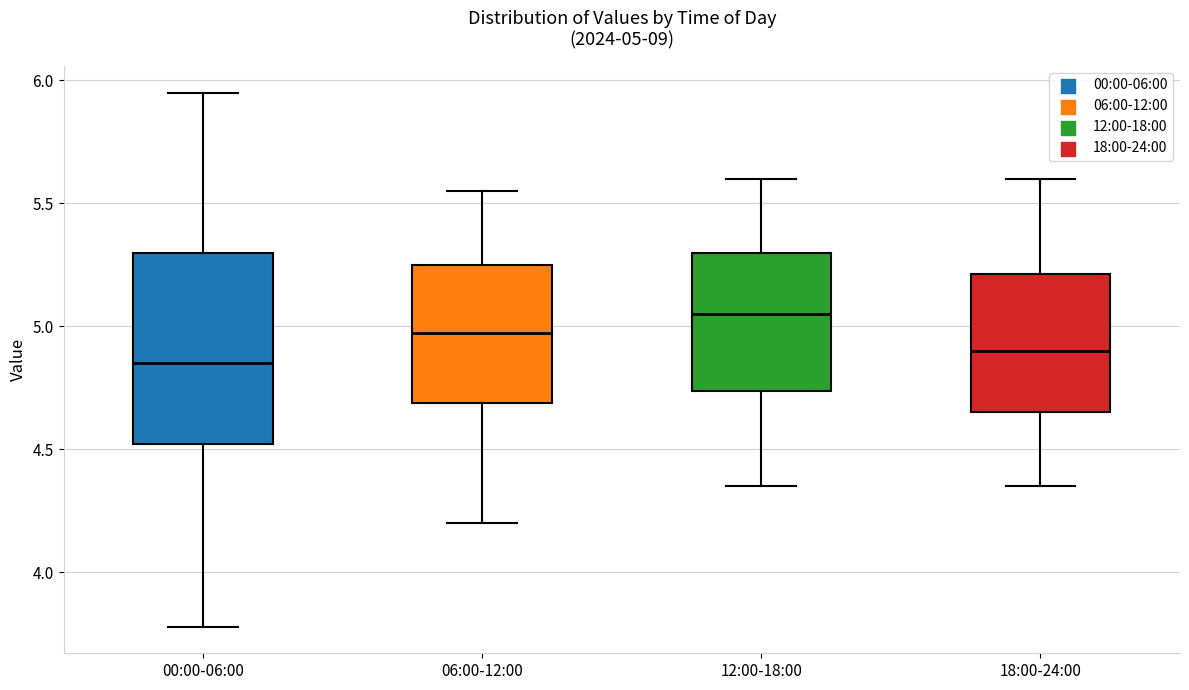

Which box has the highest median line?

12:00-18:00